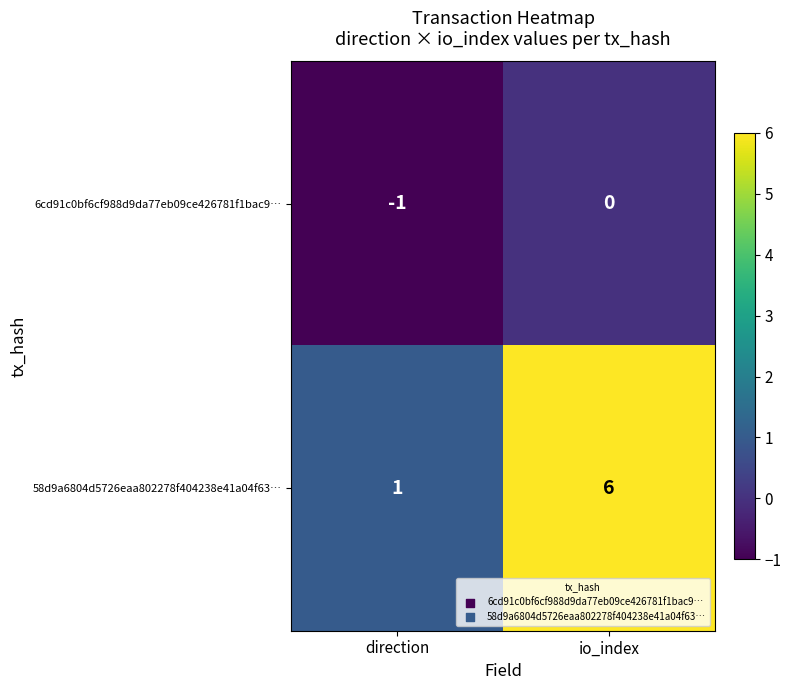

At which label is 58d9a6804d5726eaa802278f404238e41a04f63… closest to 3?

direction